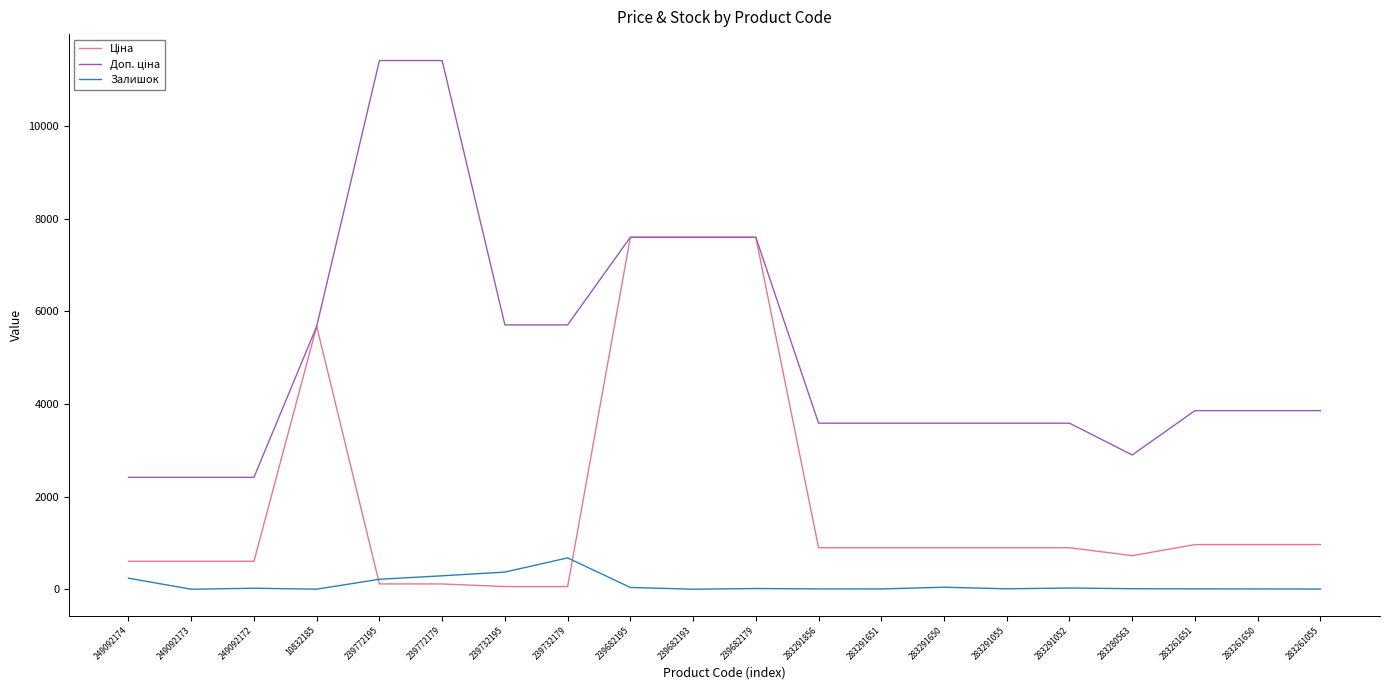

What is the highest value of the Залишок series?

676.0